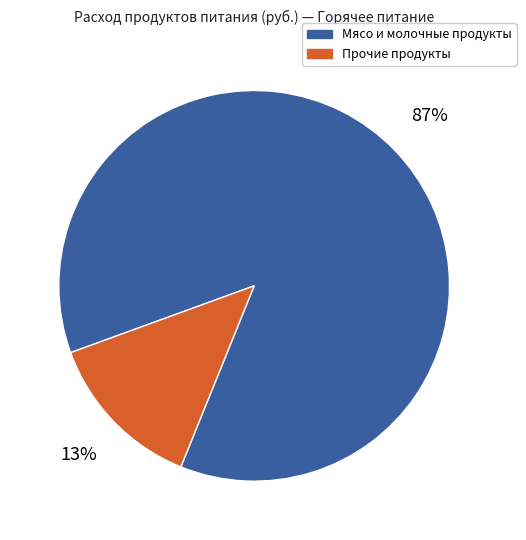

Rank the categories by value from highest to lowest.

Мясо и молочные продукты, Прочие продукты